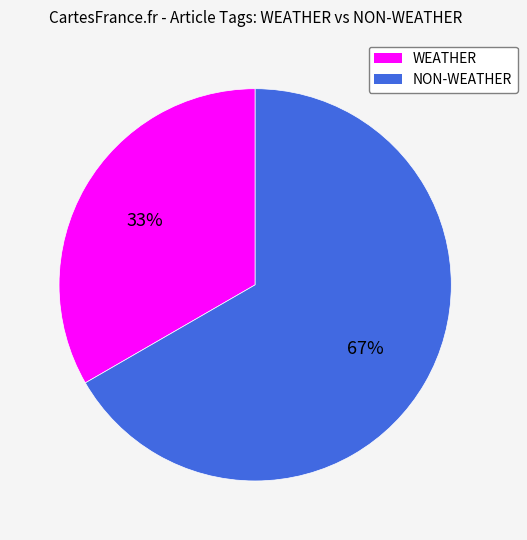

Does any single category account for the majority?

Yes